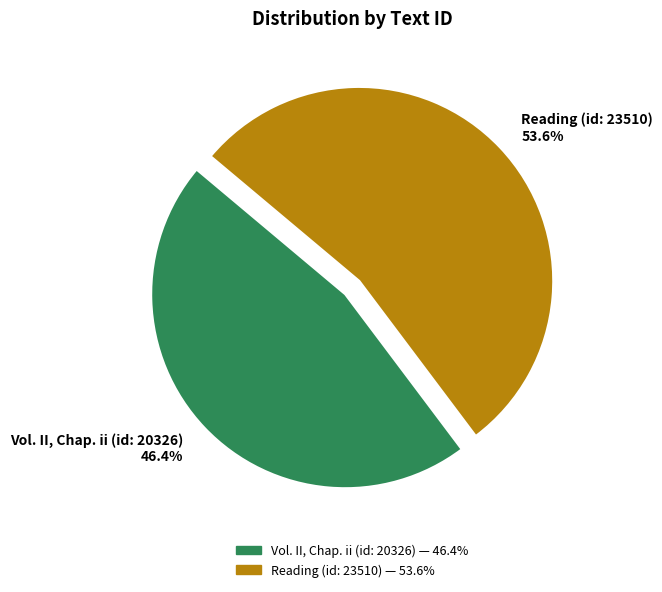

Which category has the biggest portion of the pie?

Reading (id: 23510)